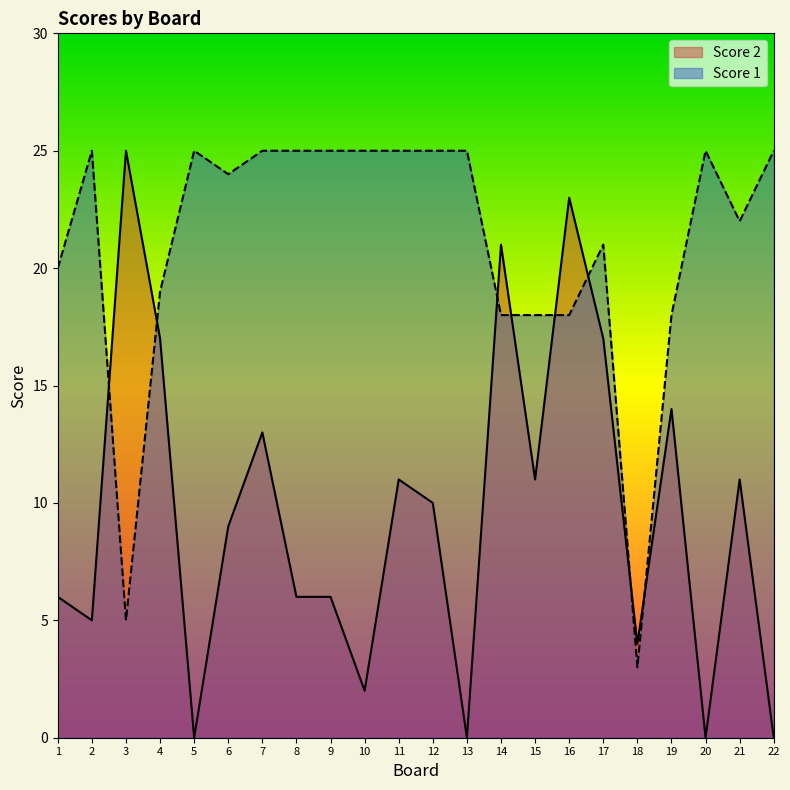

Does the chart have visible grid lines?

No